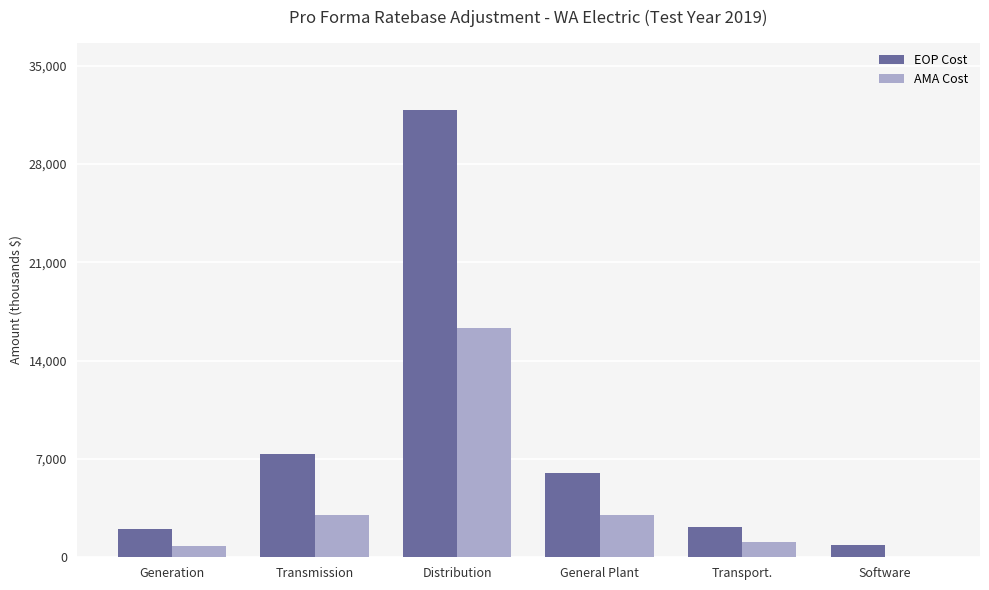

How many groups of bars are there?

6